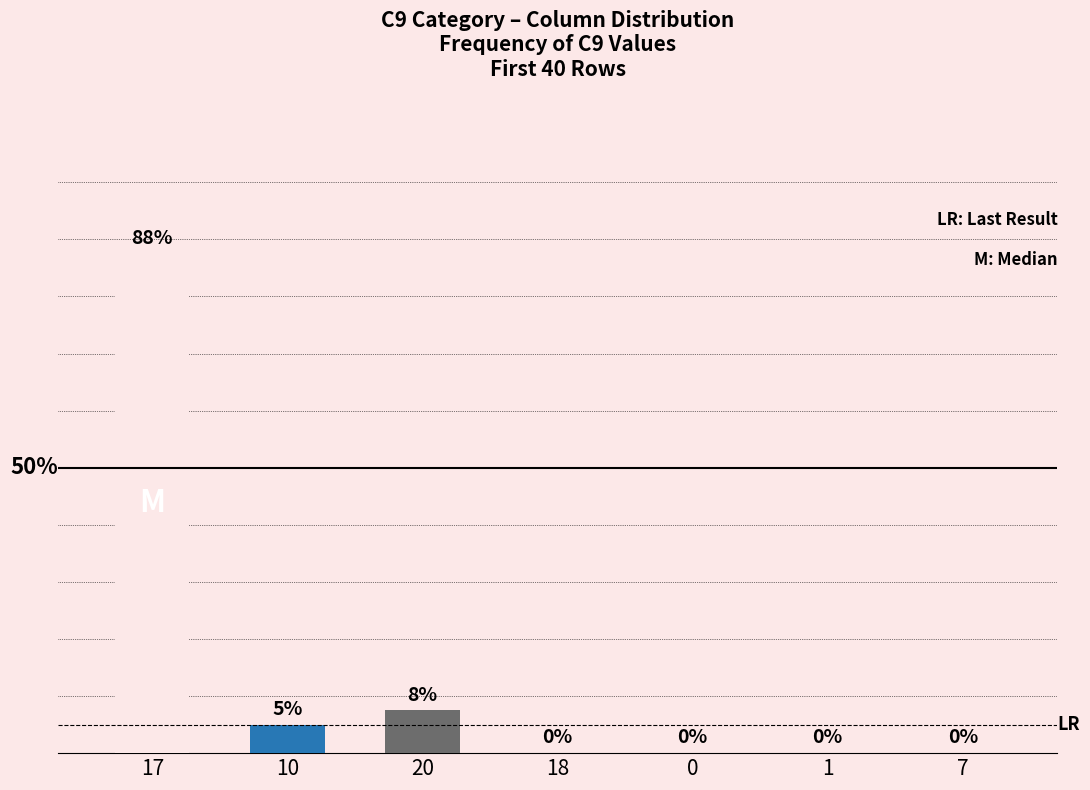

The chart shows a value of 58.8 at 0. True or false?

False